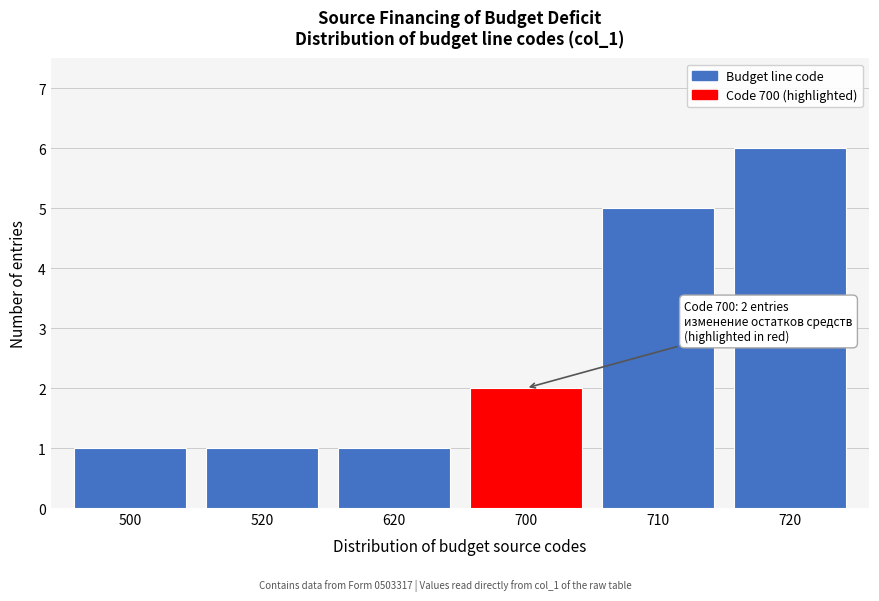

Reading left to right, list all the values displayed in this chart.

500=1	520=1	620=1	700=2	710=5	720=6